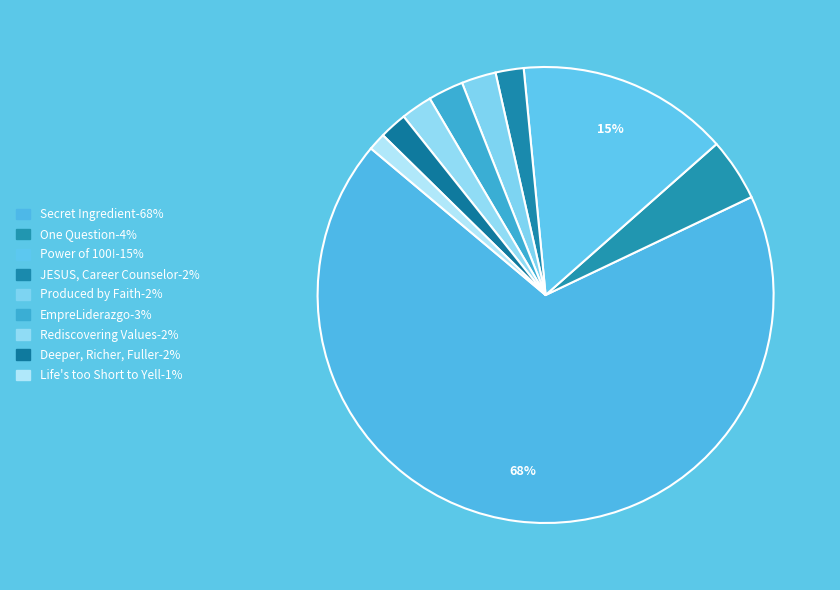

Which category accounts for the majority?

Secret Ingredient